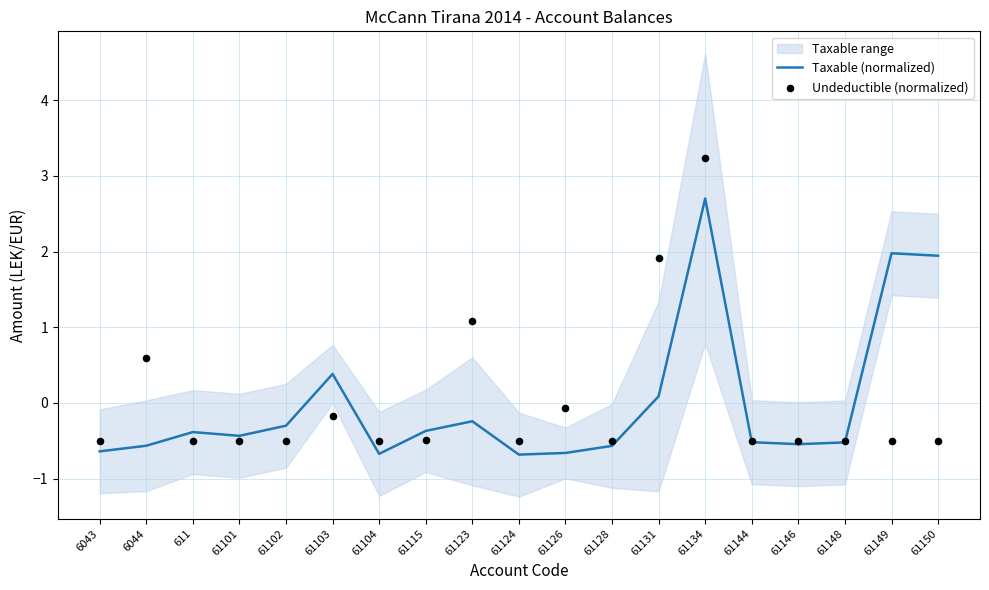

Which series has the largest total across all categories?

Undeductible (normalized)